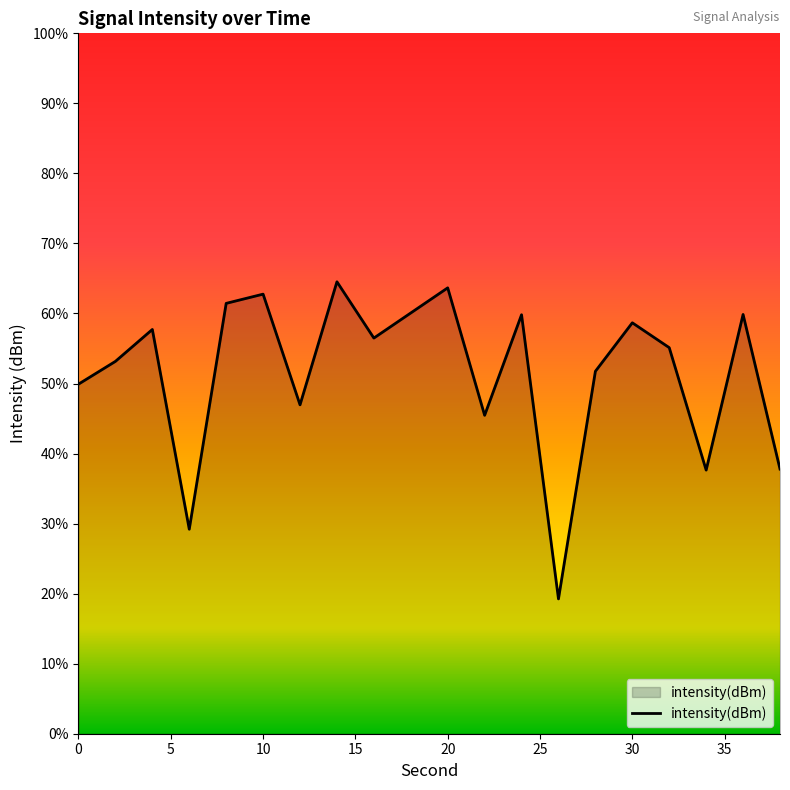

Reading left to right, list all the values displayed in this chart.

-130.0	-128.7	-126.9	-138.3	-125.4	-124.9	-131.2	-124.2	-127.4	-126.0	-124.5	-131.8	-126.1	-142.3	-129.3	-126.5	-128.0	-134.9	-126.1	-134.9